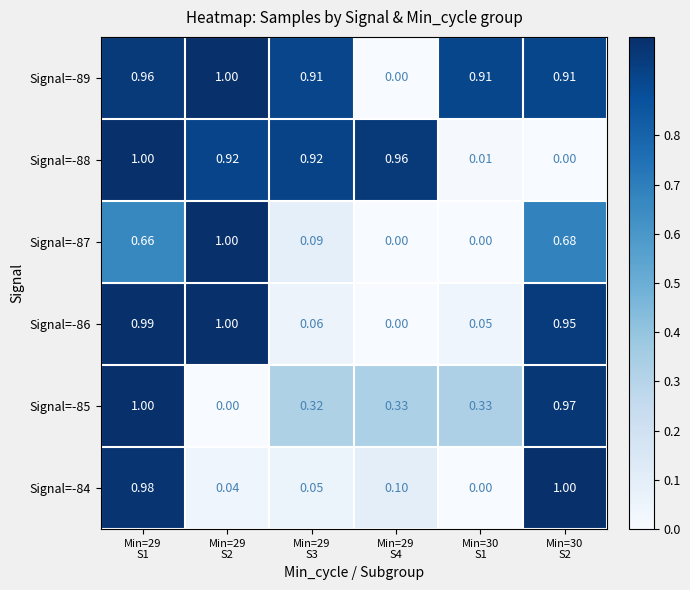

Reading left to right, list all the values displayed in this chart.

Signal=-89: Min=29
S1=1.0	Min=29
S2=1.0	Min=29
S3=0.9	Min=29
S4=0.0	Min=30
S1=0.9	Min=30
S2=0.9
Signal=-88: Min=29
S1=1.0	Min=29
S2=0.9	Min=29
S3=0.9	Min=29
S4=1.0	Min=30
S1=0.0	Min=30
S2=0.0
Signal=-87: Min=29
S1=0.7	Min=29
S2=1.0	Min=29
S3=0.1	Min=29
S4=0.0	Min=30
S1=0.0	Min=30
S2=0.7
Signal=-86: Min=29
S1=1.0	Min=29
S2=1.0	Min=29
S3=0.1	Min=29
S4=0.0	Min=30
S1=0.1	Min=30
S2=0.9
Signal=-85: Min=29
S1=1.0	Min=29
S2=0.0	Min=29
S3=0.3	Min=29
S4=0.3	Min=30
S1=0.3	Min=30
S2=1.0
Signal=-84: Min=29
S1=1.0	Min=29
S2=0.0	Min=29
S3=0.1	Min=29
S4=0.1	Min=30
S1=0.0	Min=30
S2=1.0